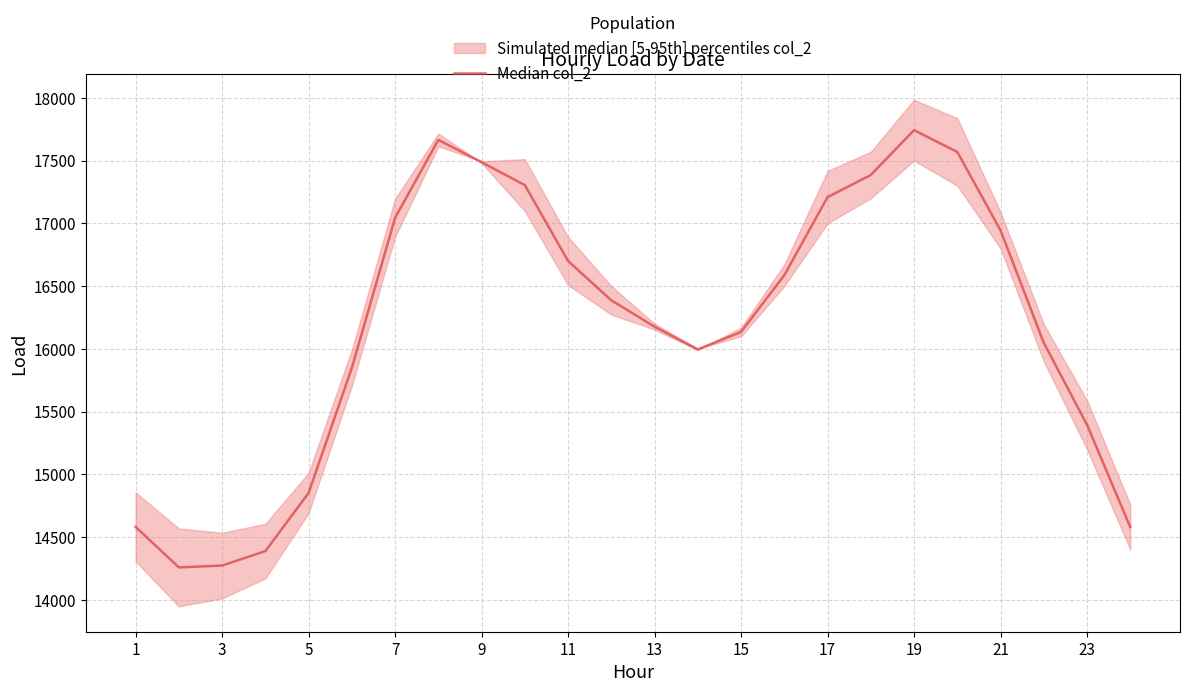

What is the sum of all values?

388550.5